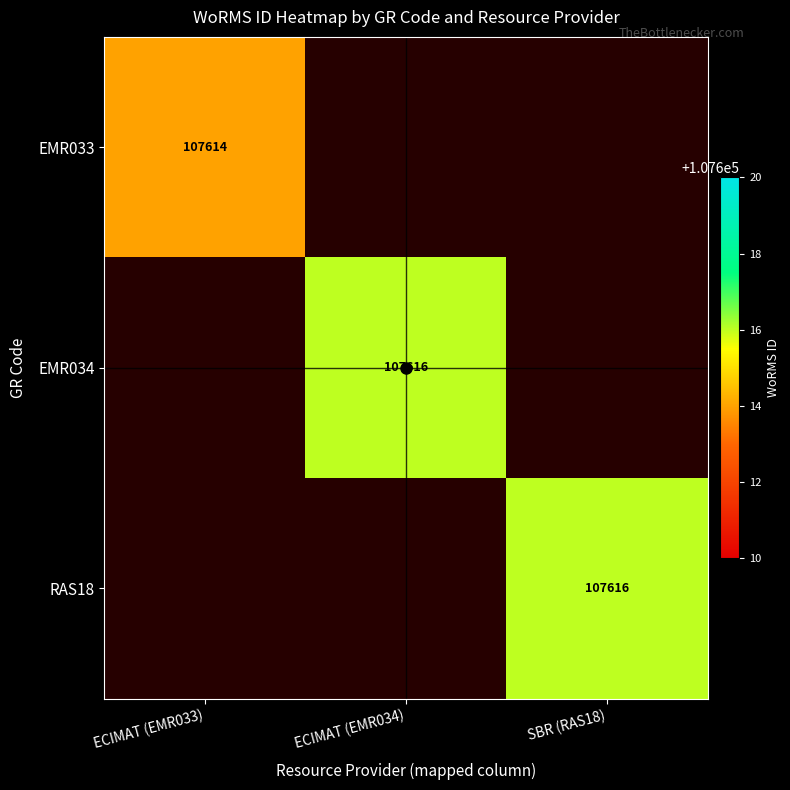

Which series has the largest range (max minus min)?

EMR033